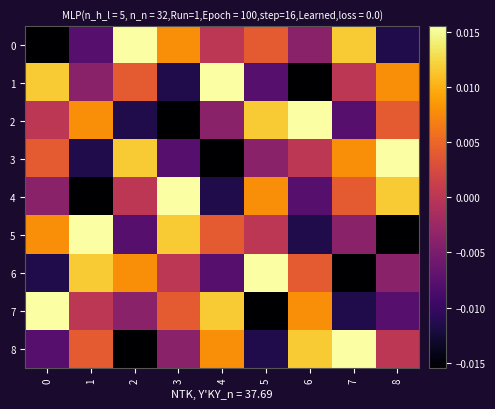

Reading left to right, transcribe all the data shown in this chart.

0: 0=-0.0	1=-0.0	2=0.0	3=0.0	4=0.0	5=0.0	6=-0.0	7=0.0	8=-0.0
1: 0=0.0	1=-0.0	2=0.0	3=-0.0	4=0.0	5=-0.0	6=-0.0	7=0.0	8=0.0
2: 0=0.0	1=0.0	2=-0.0	3=-0.0	4=-0.0	5=0.0	6=0.0	7=-0.0	8=0.0
3: 0=0.0	1=-0.0	2=0.0	3=-0.0	4=-0.0	5=-0.0	6=0.0	7=0.0	8=0.0
4: 0=-0.0	1=-0.0	2=0.0	3=0.0	4=-0.0	5=0.0	6=-0.0	7=0.0	8=0.0
5: 0=0.0	1=0.0	2=-0.0	3=0.0	4=0.0	5=0.0	6=-0.0	7=-0.0	8=-0.0
6: 0=-0.0	1=0.0	2=0.0	3=0.0	4=-0.0	5=0.0	6=0.0	7=-0.0	8=-0.0
7: 0=0.0	1=0.0	2=-0.0	3=0.0	4=0.0	5=-0.0	6=0.0	7=-0.0	8=-0.0
8: 0=-0.0	1=0.0	2=-0.0	3=-0.0	4=0.0	5=-0.0	6=0.0	7=0.0	8=0.0